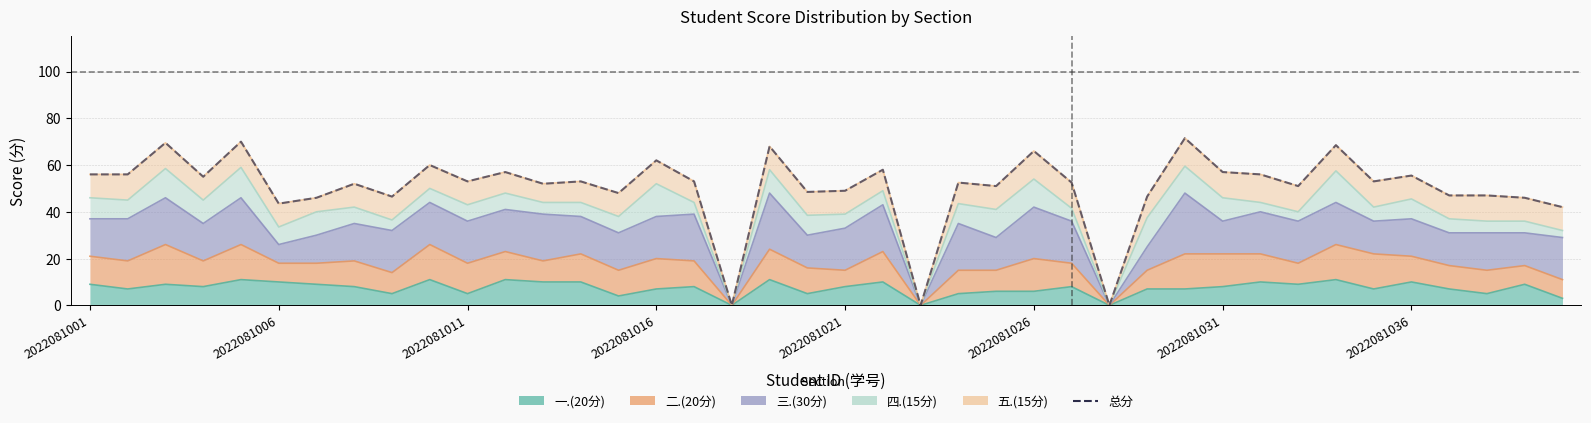

How many values in the 四.(15分) series exceed 43?

20